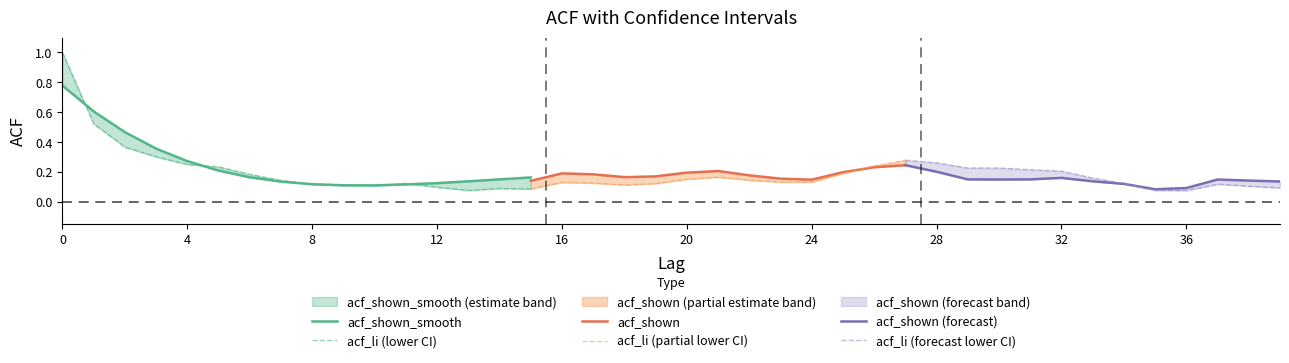

Read the acf_shown value at 11.

0.2